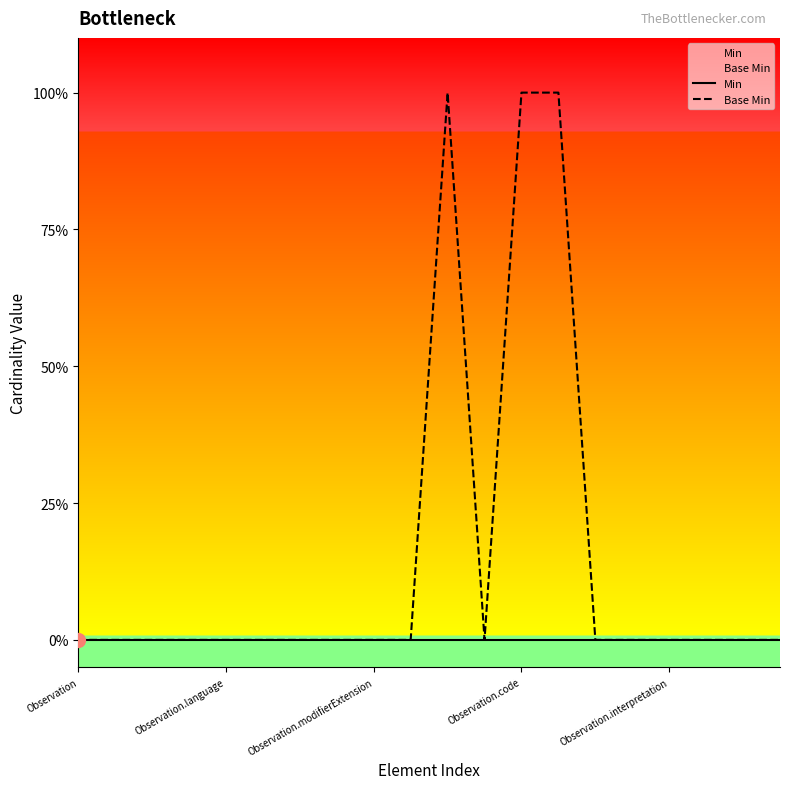

Does the chart display data point markers on the line(s)?

No